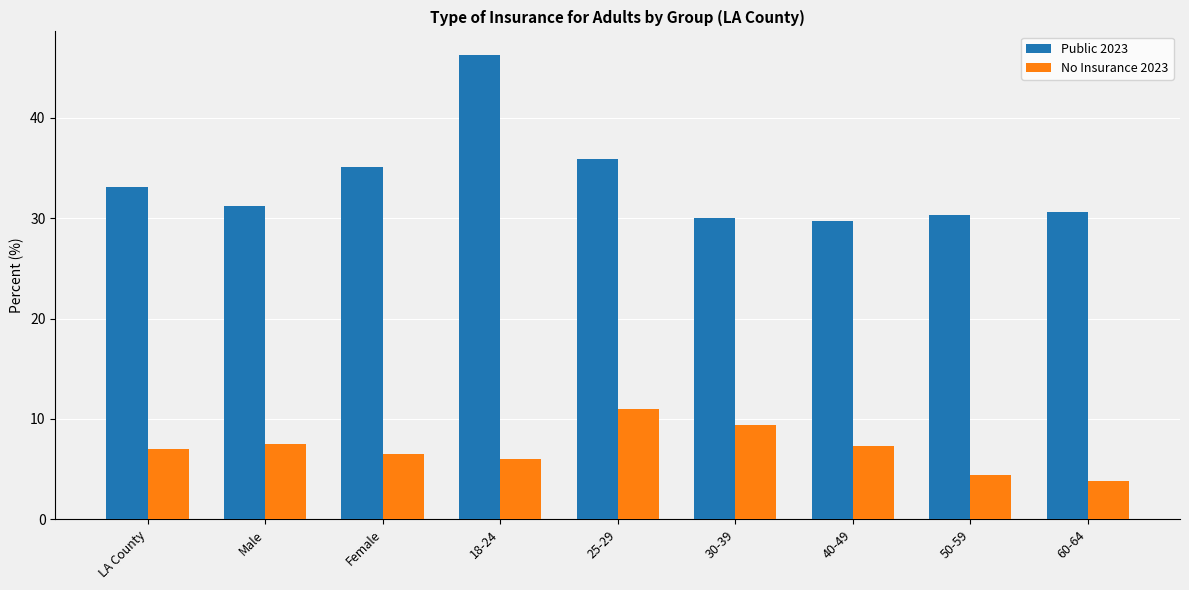

Which series changed the most between Female and 30-39?

Public 2023